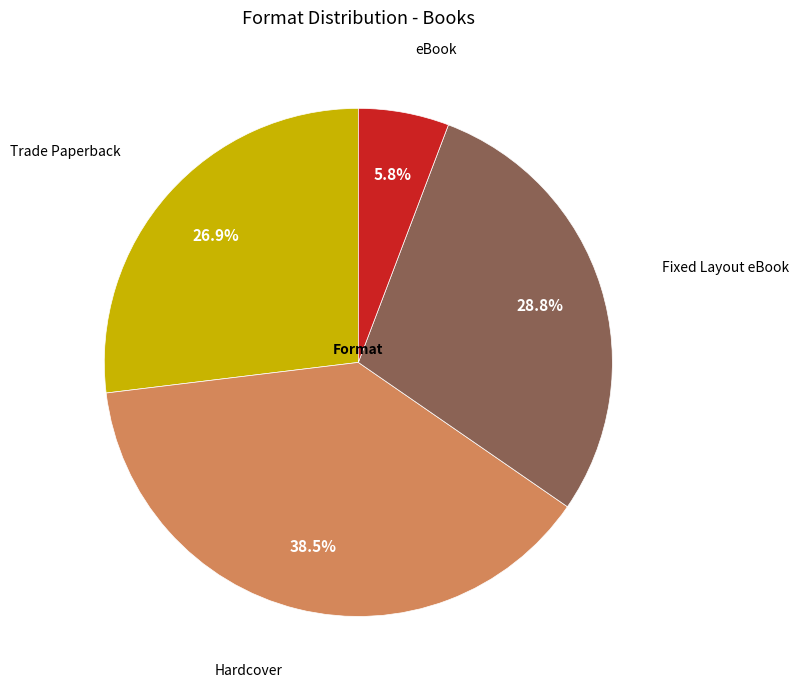

What portion of the pie excludes eBook?

94.2%